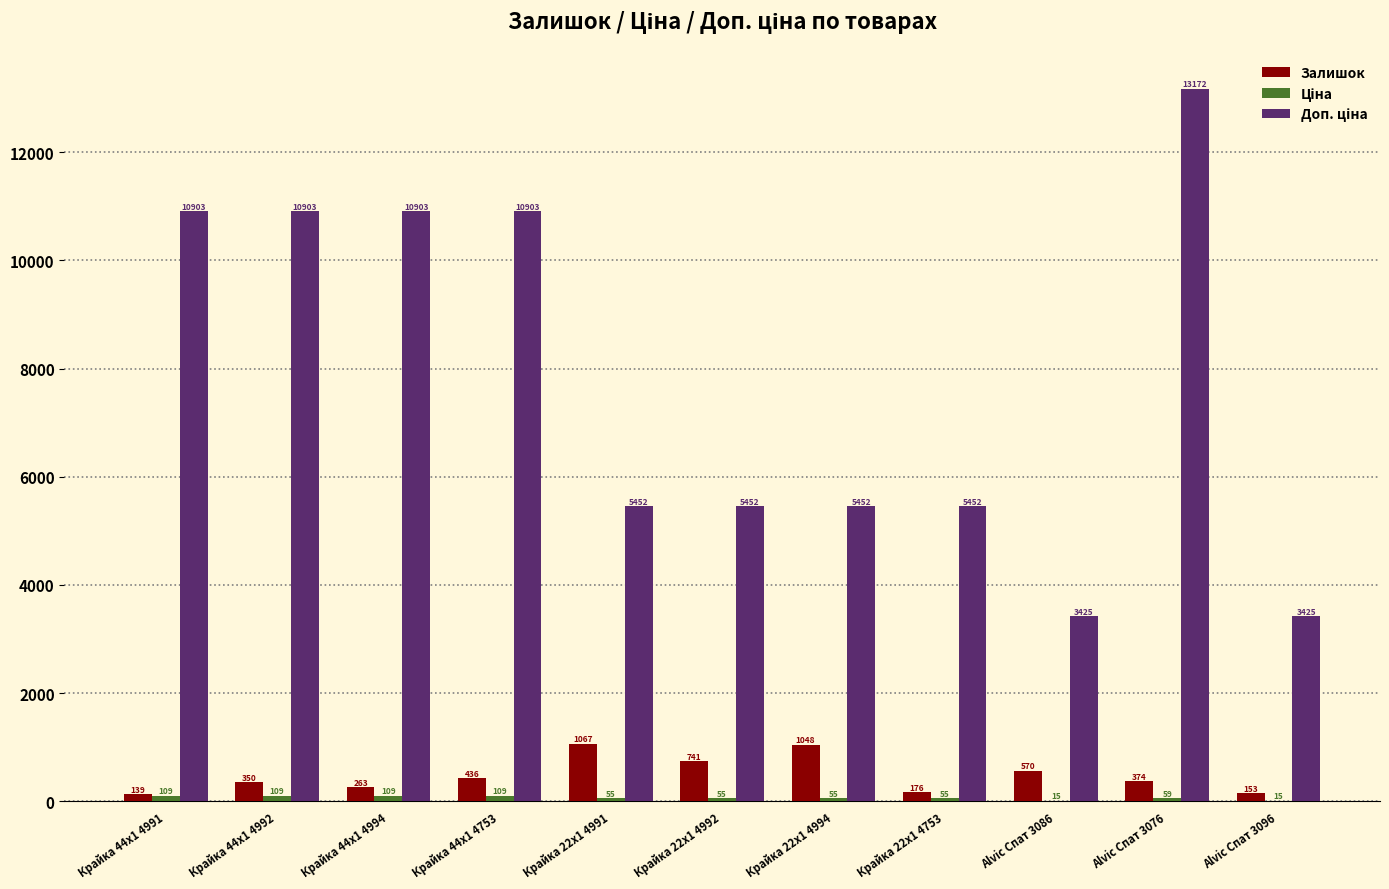

What is the maximum value shown in the chart?

13171.5